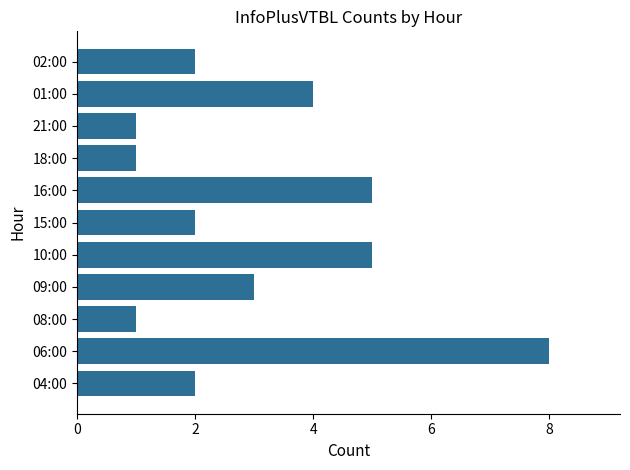

What is the smallest value displayed?

1